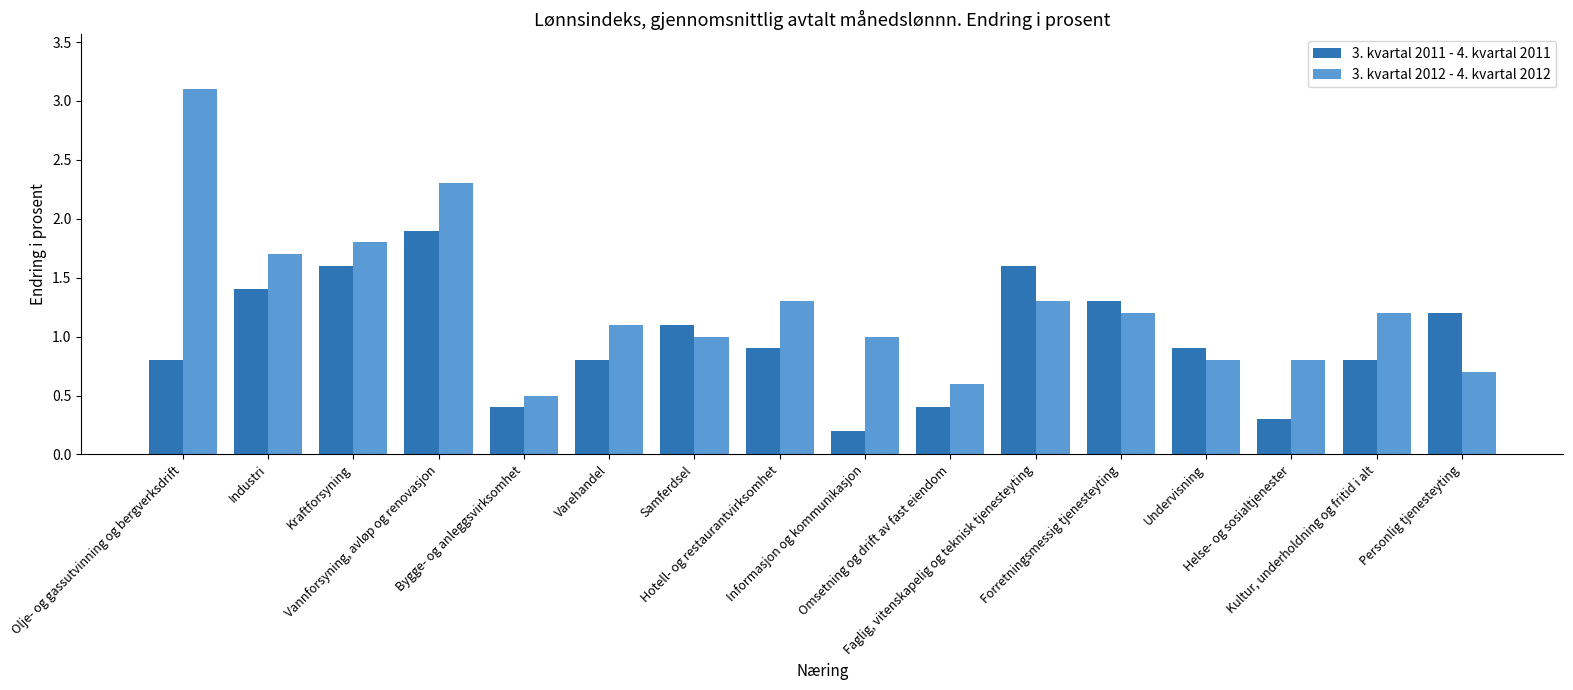

Which series has the widest spread of values?

3. kvartal 2012 - 4. kvartal 2012